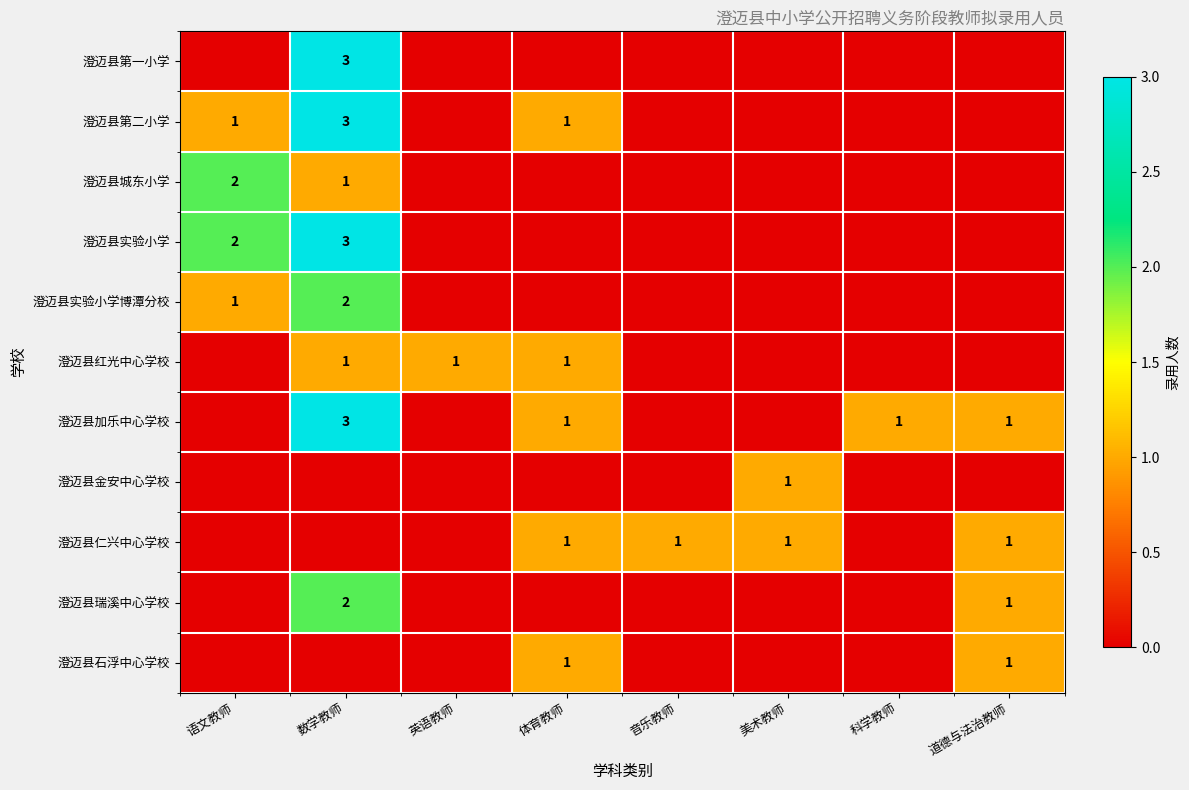

The value of 澄迈县第二小学 at 语文教师 is 1. True or false?

True